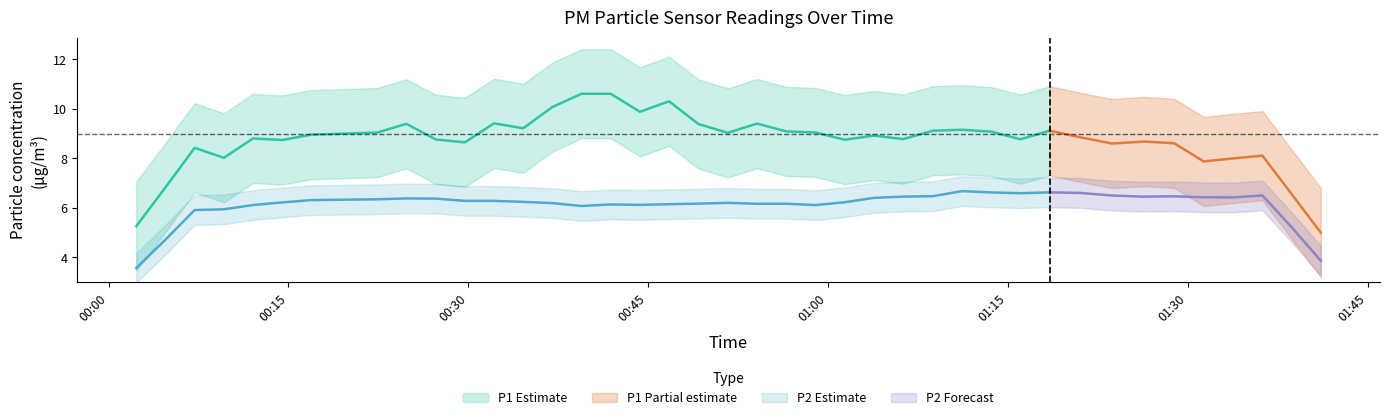

True or false: P2 and P1 cross at least once.

False